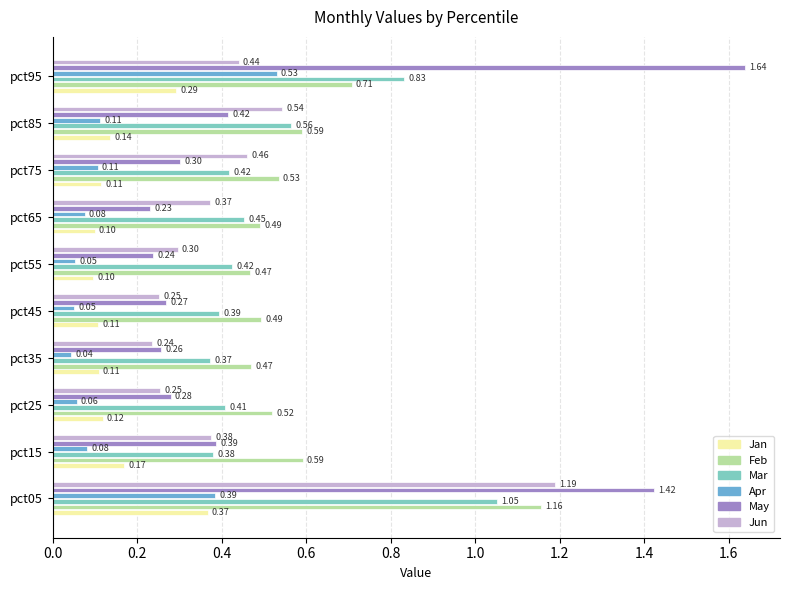

Which series has the widest spread of values?

May